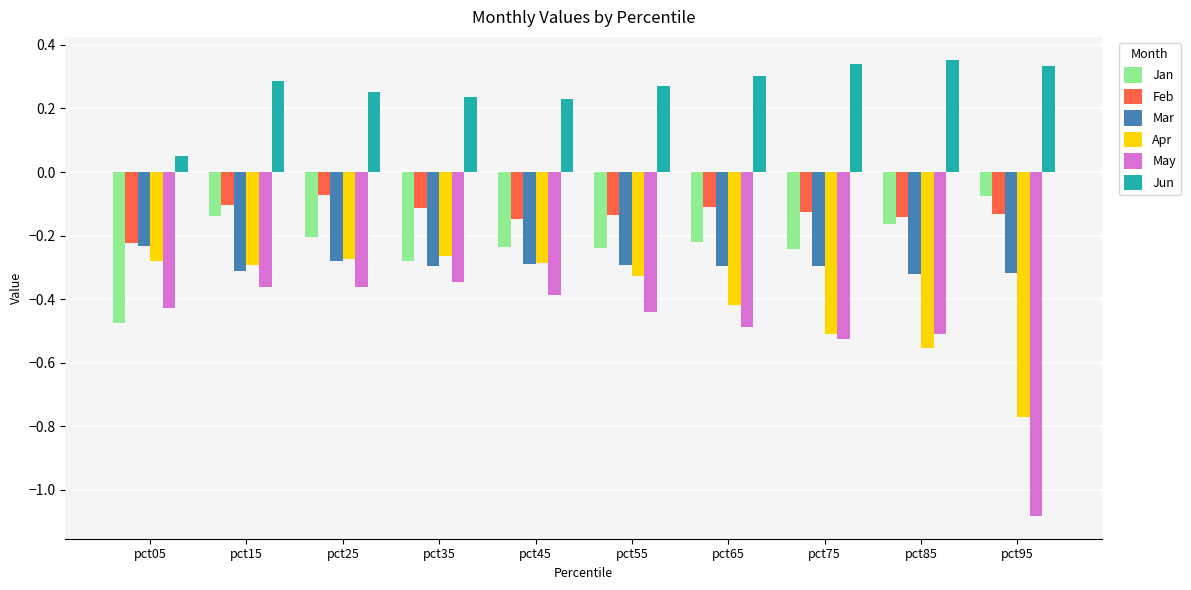

How many data points does each series have?

10